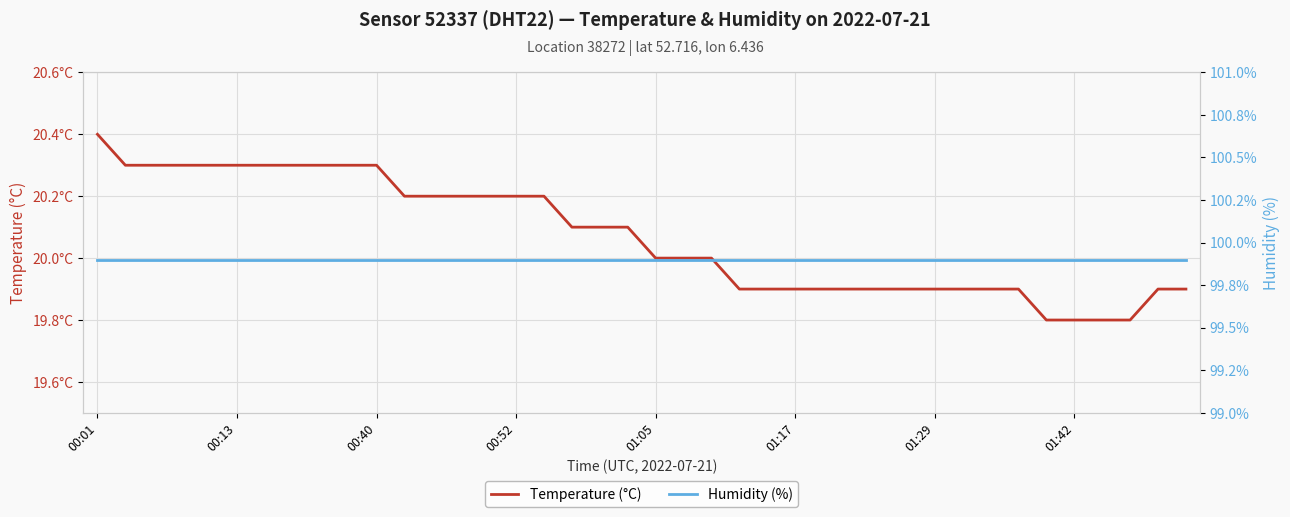

Which category has the highest value in the Humidity (%) series?

00:01